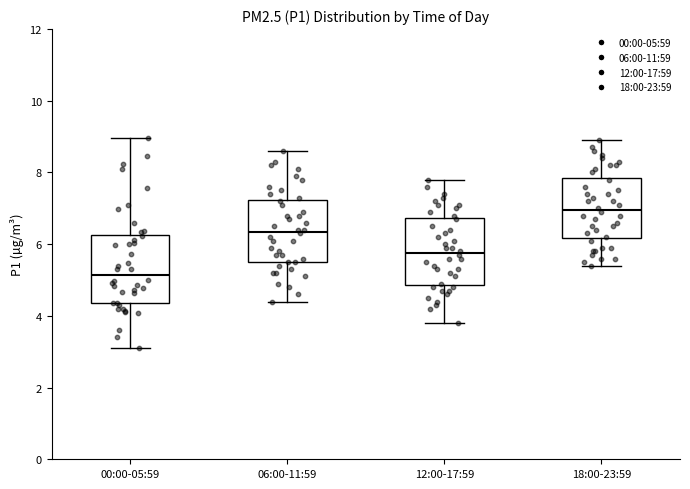

Where is the lower edge of the box for 06:00-11:59 on the y-axis? The values are not printed on the chart, so give them approximately, as read against the axis.

5.6